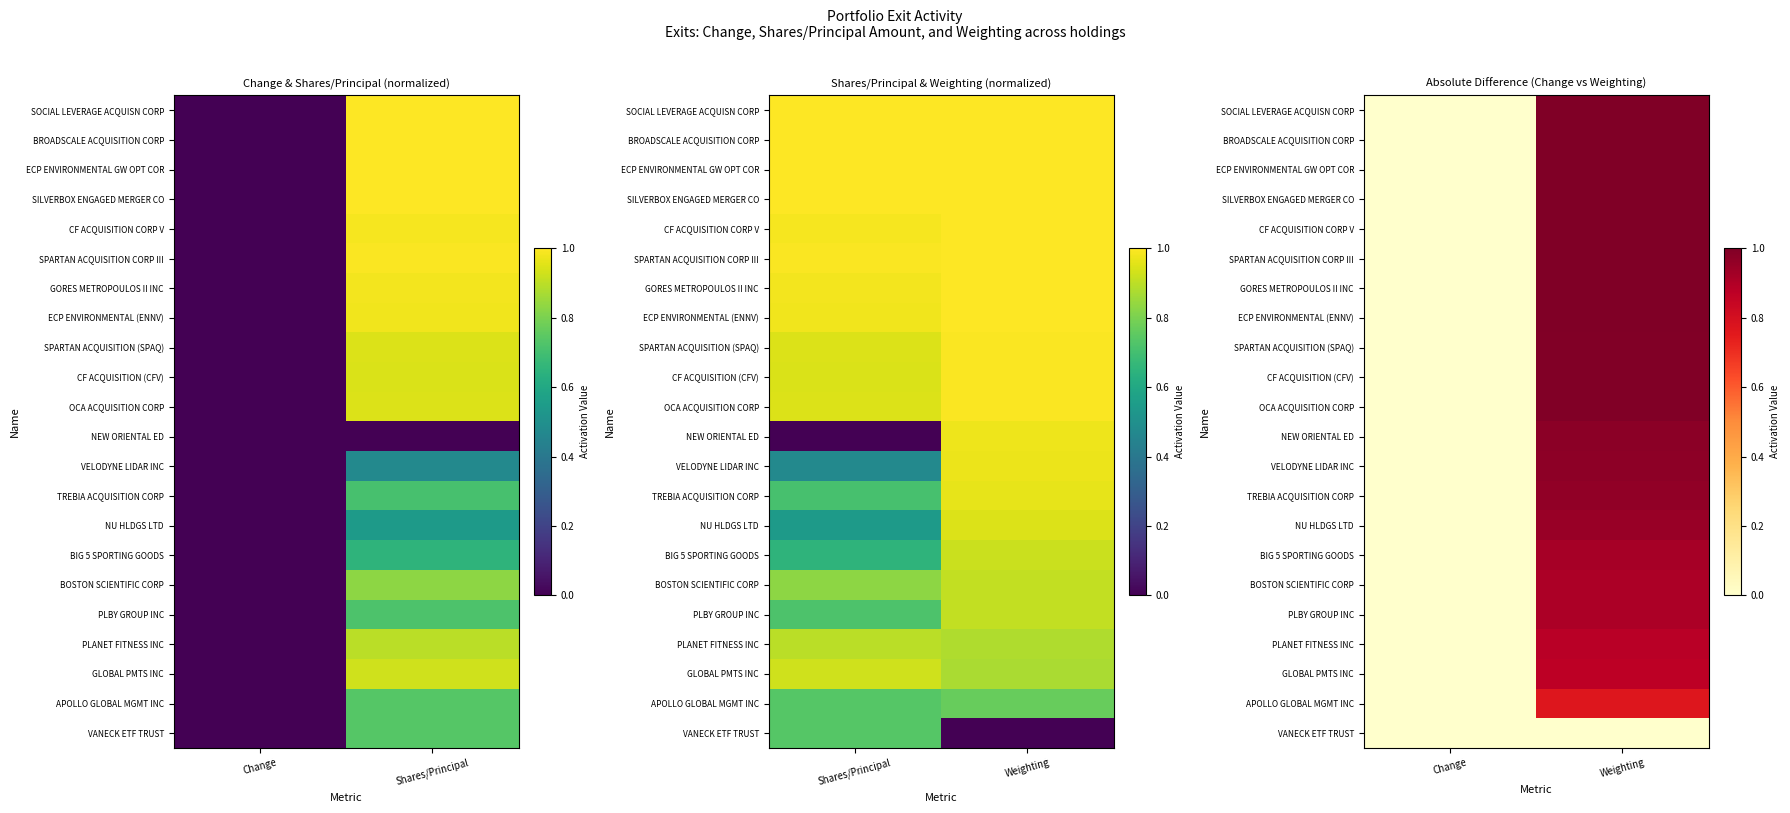

At how many categories does at least one series exceed 0?

1